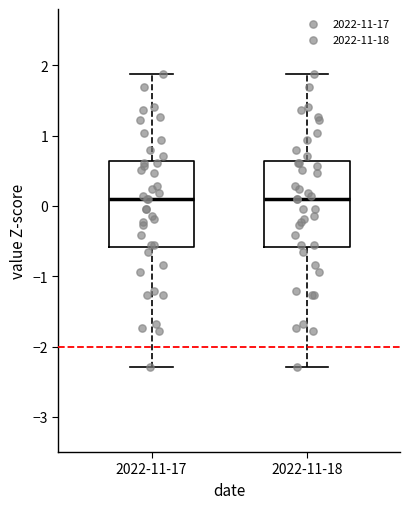

Reading left to right, read every box against the y-axis: the position of its median line, the range the box covers, and the ends of its whiskers. The values are not printed on the chart, so give them approximately, as read against the axis.

2022-11-17: median 0.1, box -0.6 to 0.6, whiskers -2.3 to 1.9
2022-11-18: median 0.1, box -0.6 to 0.6, whiskers -2.3 to 1.9